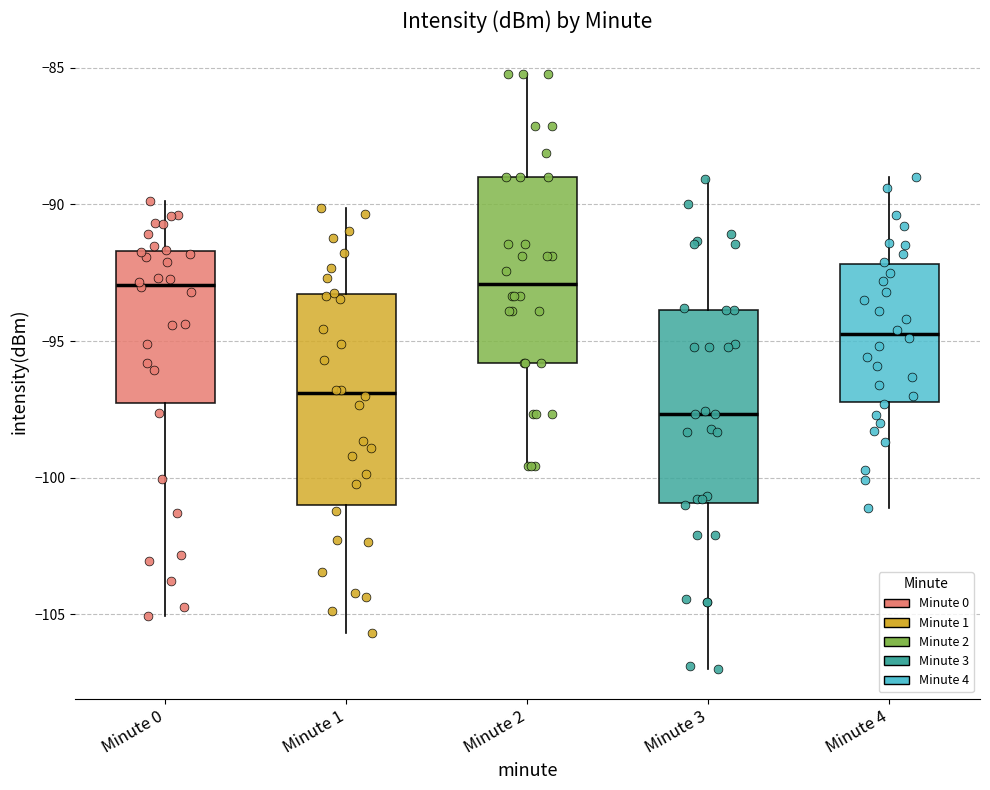

Comparing the boxes themselves (not the whiskers), which one is the tallest?

Minute 1